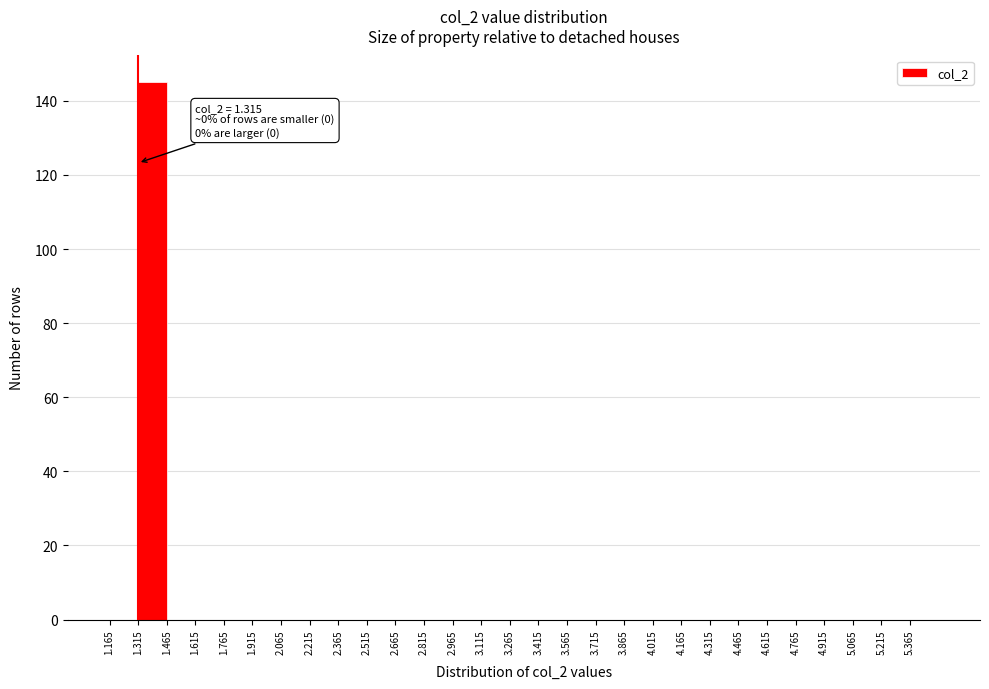

Which range on the x-axis has the tallest bar?

1.315 to 1.465